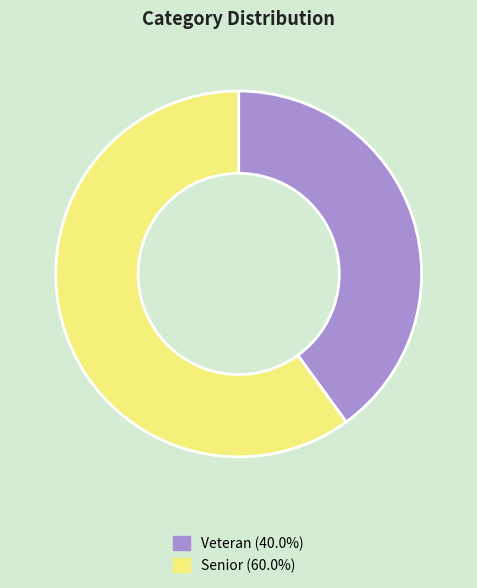

Approximately how many times larger is the value at Senior (60.0%) compared to Veteran (40.0%)?

1.5